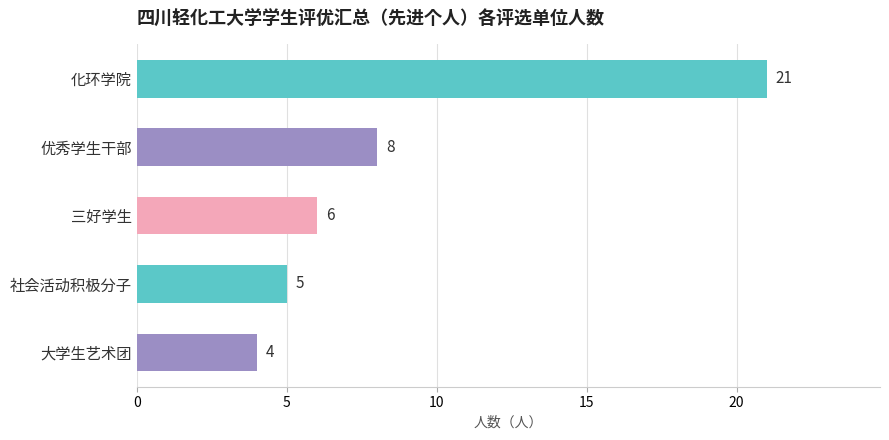

What is the approximate value at 大学生艺术团, to the nearest 5?

5